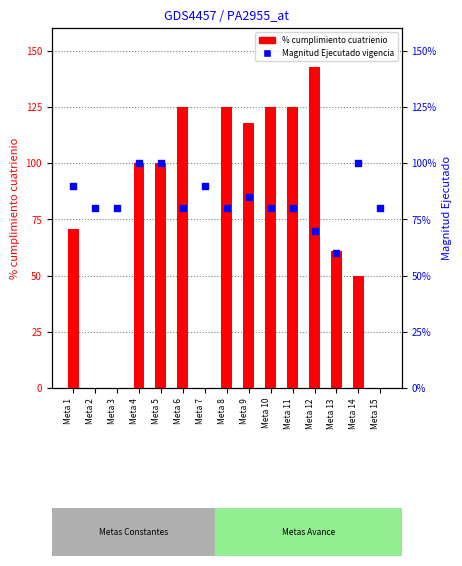

Which series has the largest total across all categories?

Magnitud Ejecutado vigencia